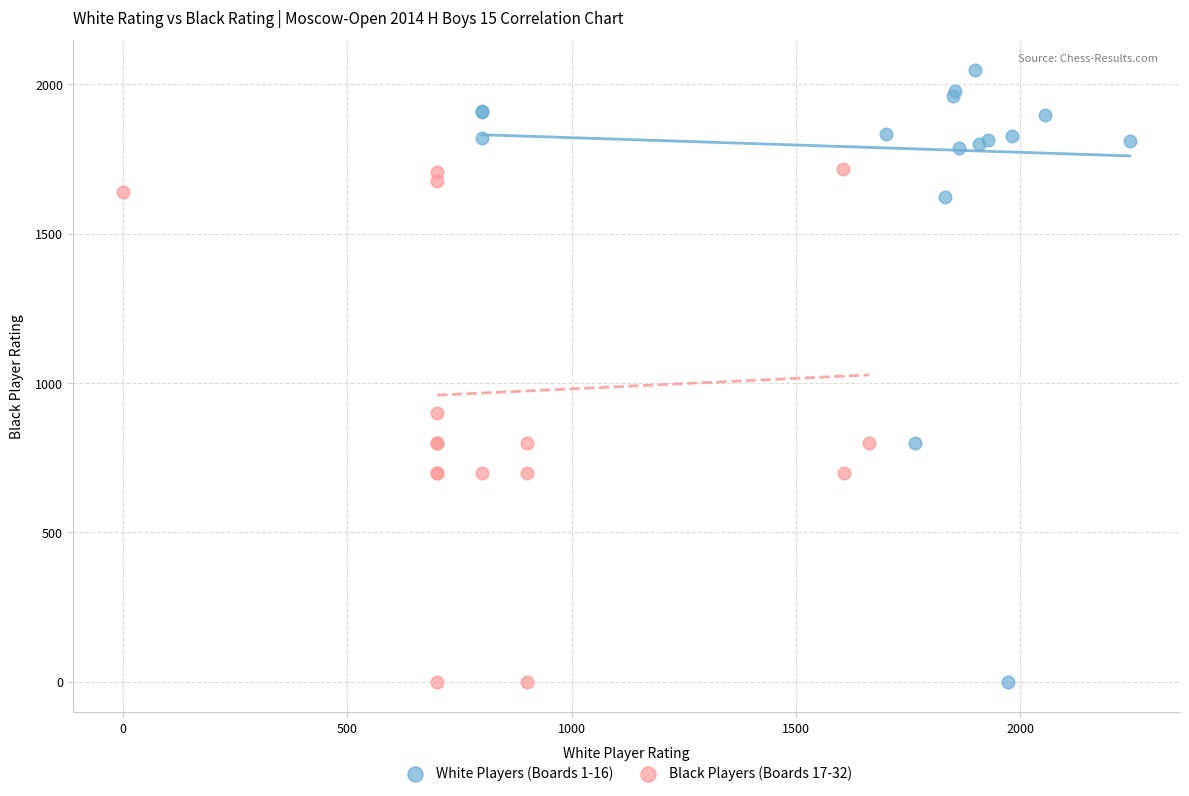

Which series contains the highest Y value?

White Players (Boards 1-16)